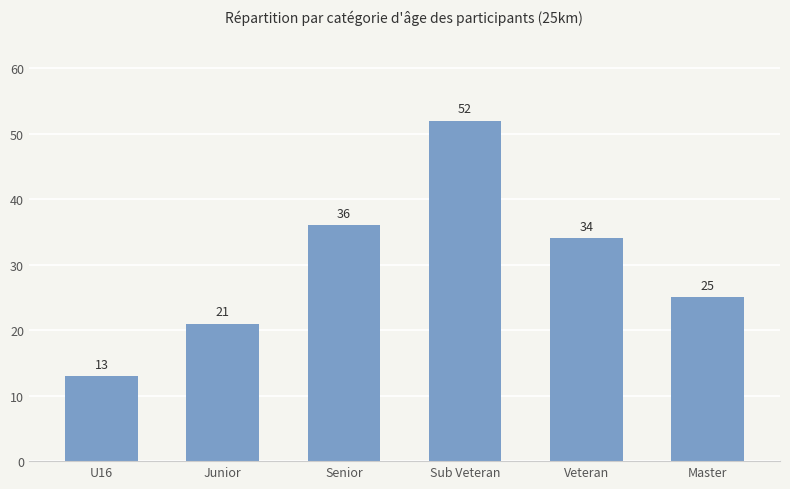

Does the chart contain any negative values?

No